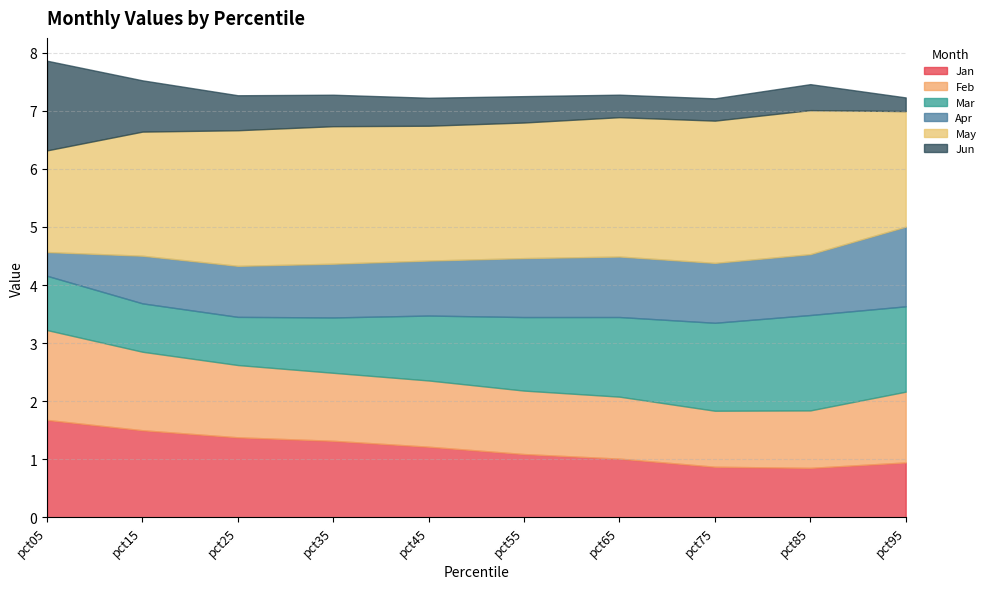

What is the difference between the second highest and second lowest values in the May series?

0.5